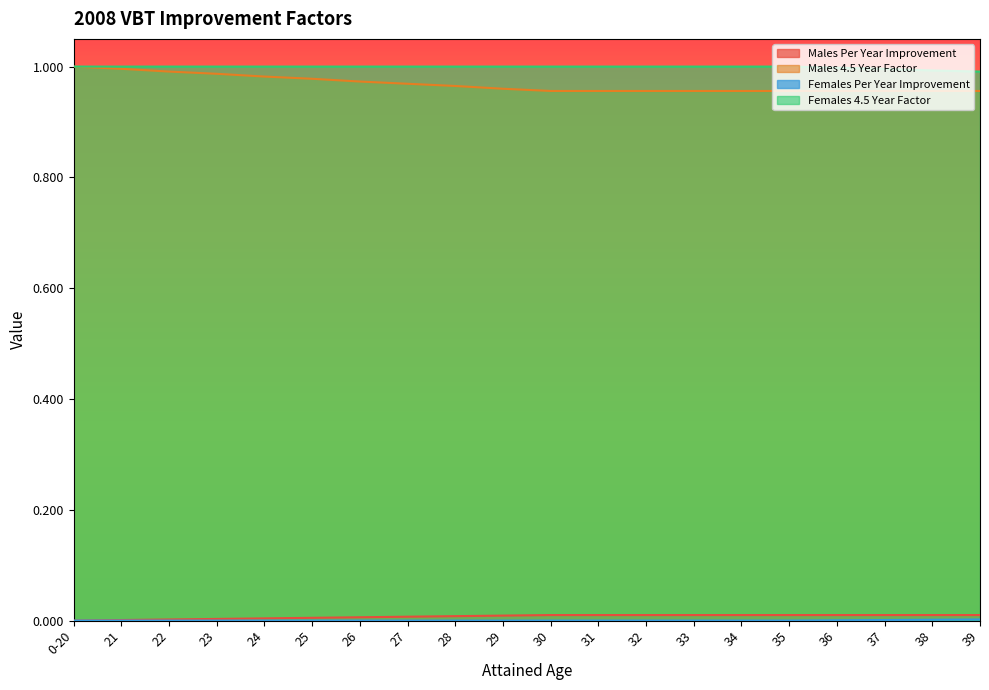

At which category does the chart reach its minimum across all series?

0-20